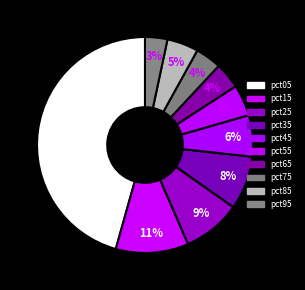

What percentage is the pct95 slice, to the nearest percent?

3%